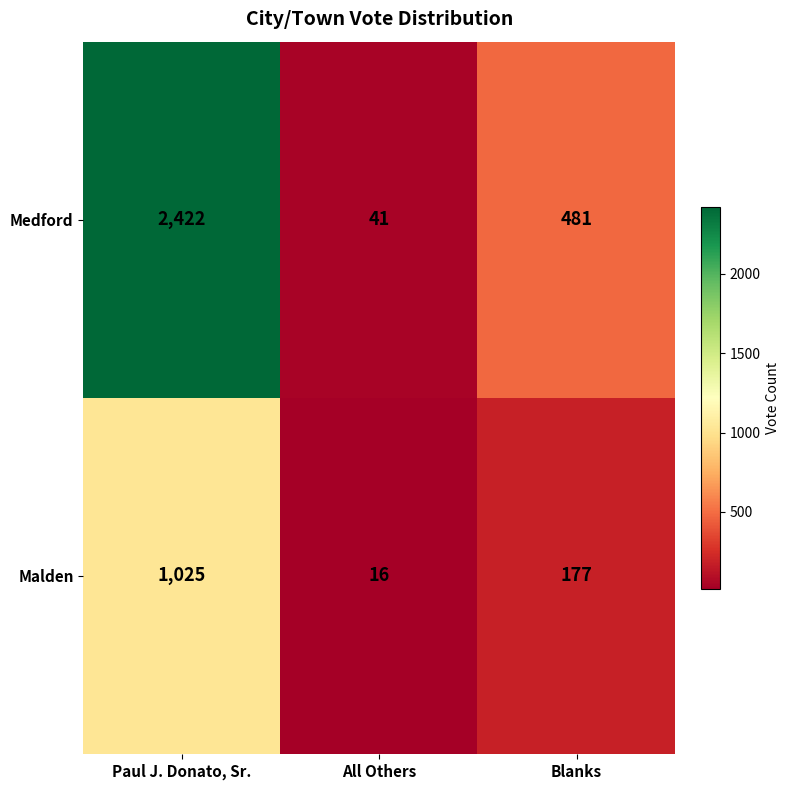

Is the value of Malden at All Others greater than the value of Medford at All Others?

No